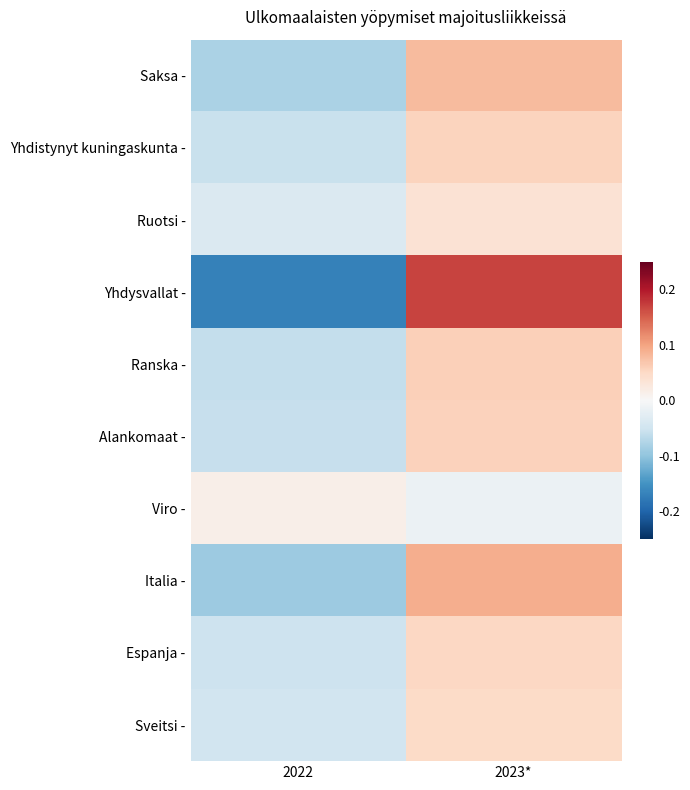

Reading right to left, what are all the values shown in this chart?

Saksa -: 2023*=0.1	2022=-0.1
Yhdistynyt kuningaskunta -: 2023*=0.1	2022=-0.1
Ruotsi -: 2023*=0.0	2022=-0.0
Yhdysvallat -: 2023*=0.2	2022=-0.2
Ranska -: 2023*=0.1	2022=-0.1
Alankomaat -: 2023*=0.1	2022=-0.1
Viro -: 2023*=-0.0	2022=0.0
Italia -: 2023*=0.1	2022=-0.1
Espanja -: 2023*=0.1	2022=-0.1
Sveitsi -: 2023*=0.0	2022=-0.0